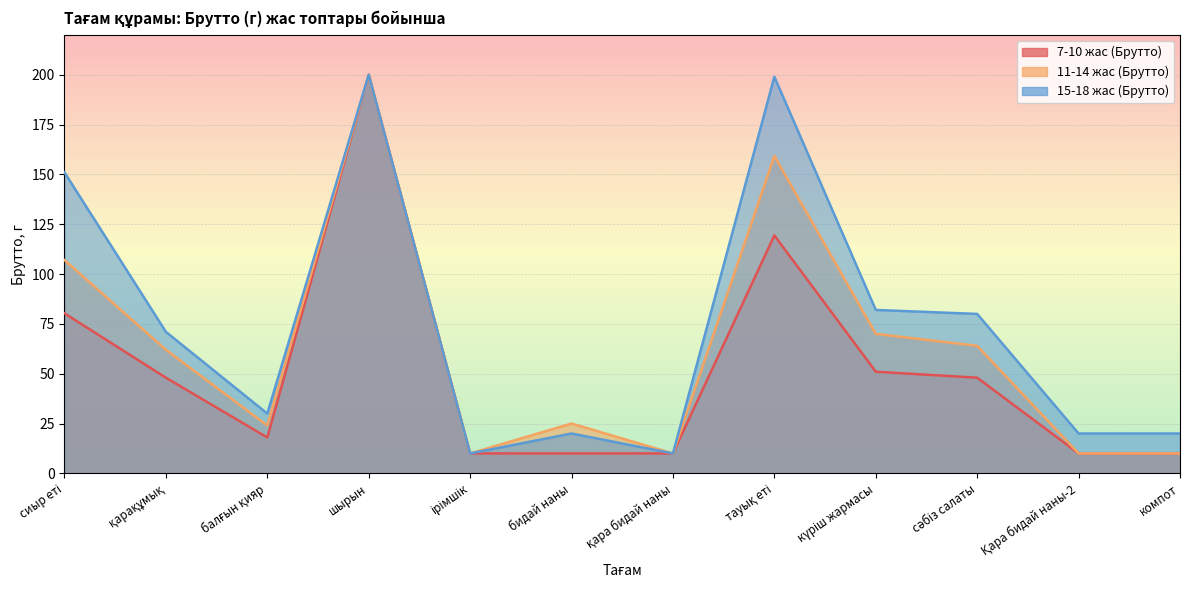

True or false: 7-10 жас (Брутто) and 15-18 жас (Брутто) cross at least once.

False